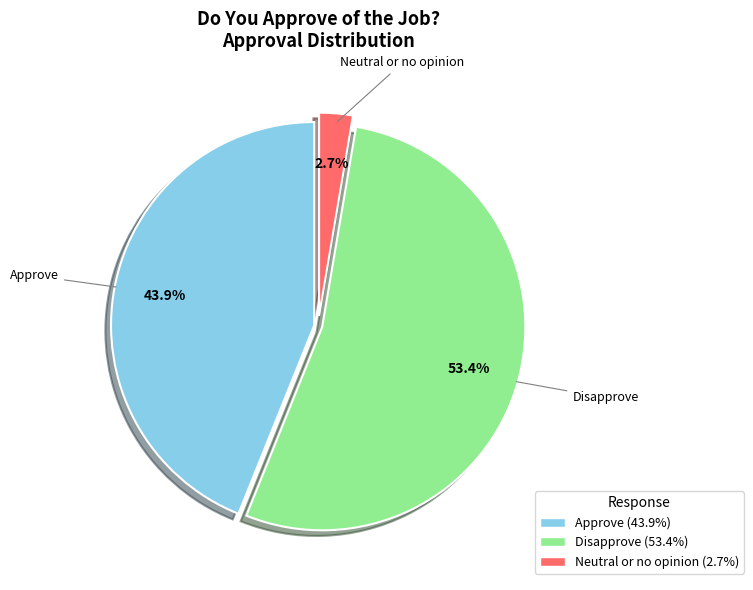

Do Disapprove and Approve together represent more than half of the pie?

Yes